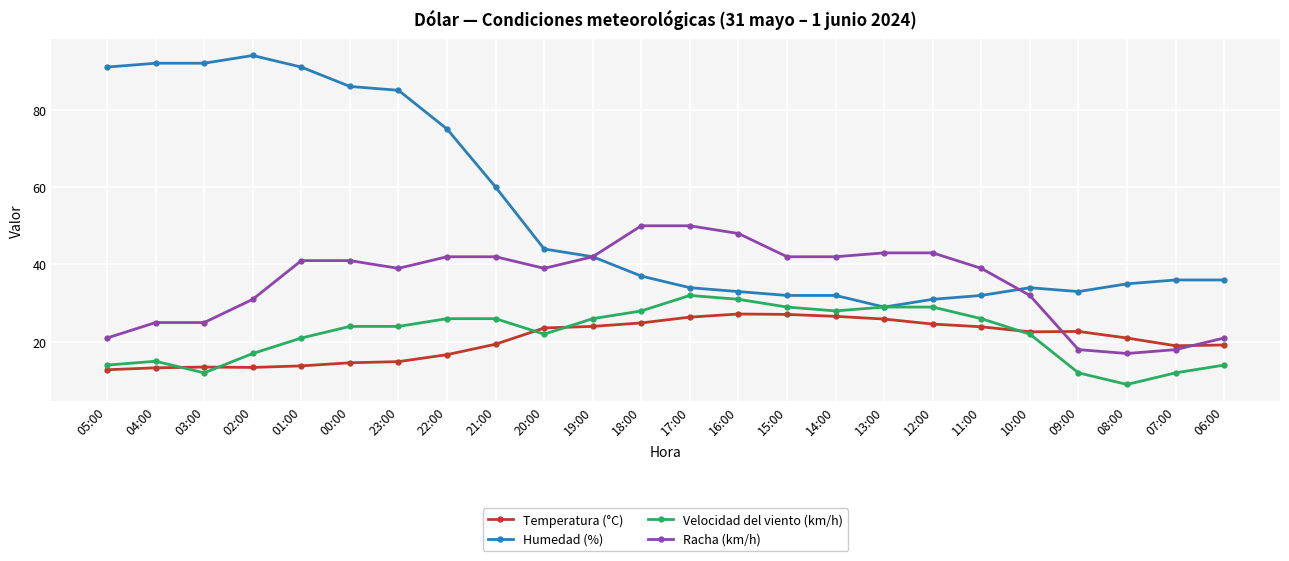

True or false: Humedad (%) and Temperatura (°C) cross at least once.

False